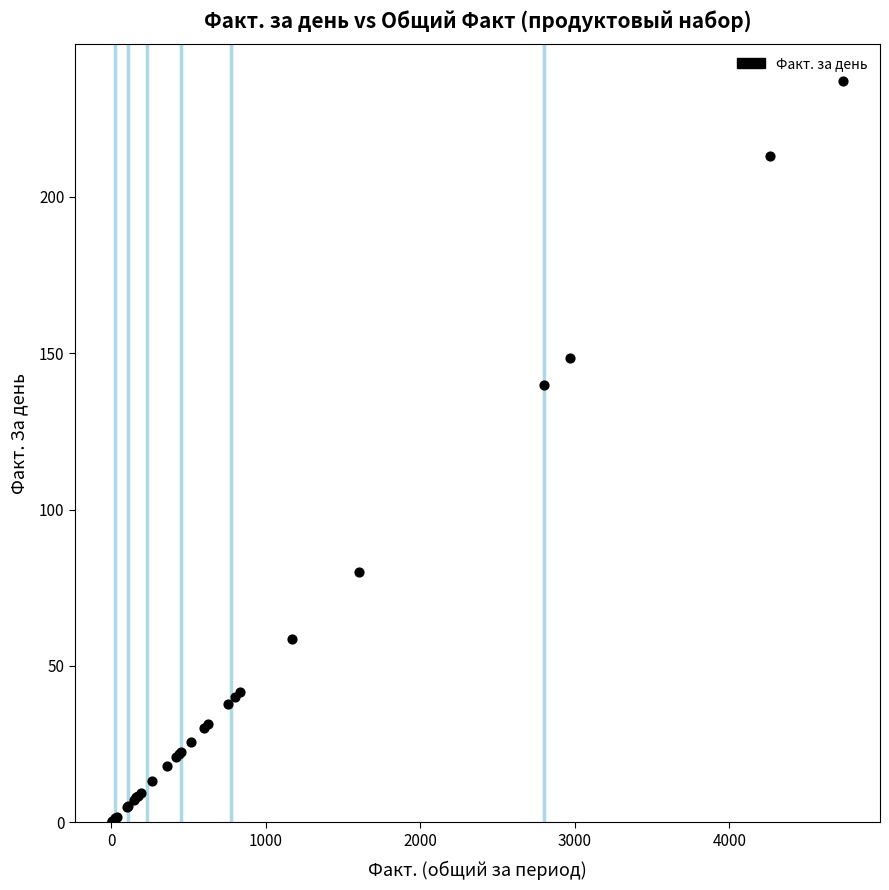

What Y value in the scatter plot is closest to 118?

139.9